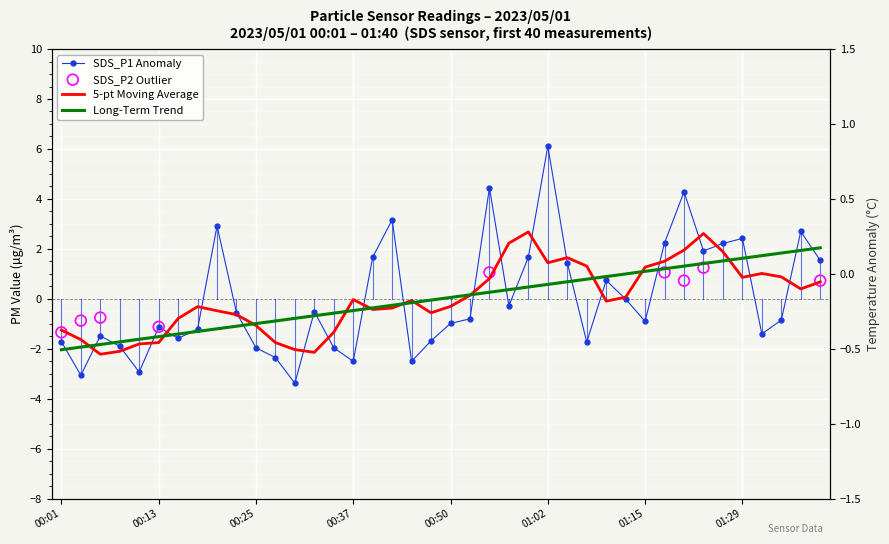

Which series has the largest Y range (max minus min)?

SDS_P1